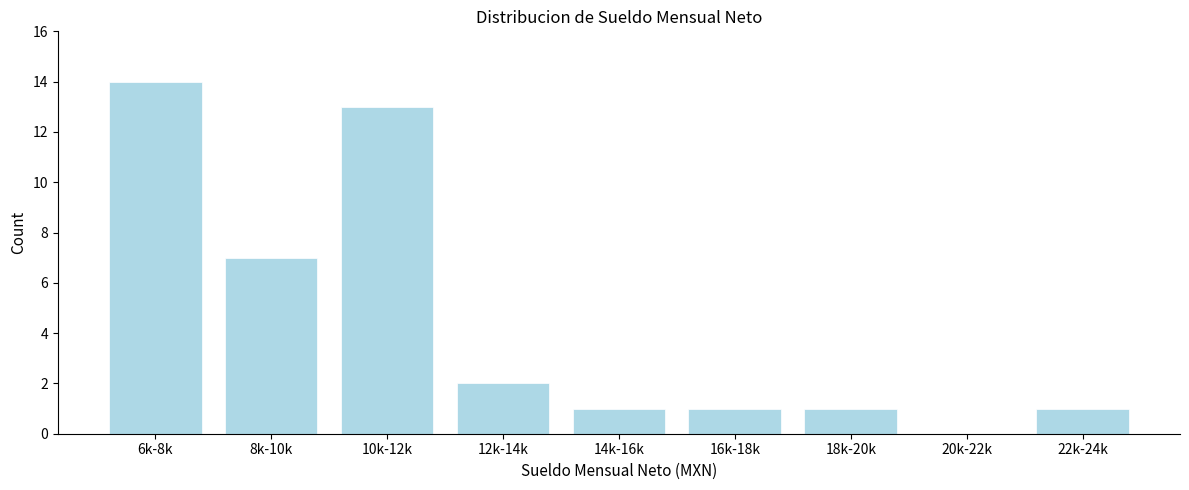

Reading left to right, what are all the values shown in this chart?

6k-8k=14	8k-10k=7	10k-12k=13	12k-14k=2	14k-16k=1	16k-18k=1	18k-20k=1	20k-22k=0	22k-24k=1